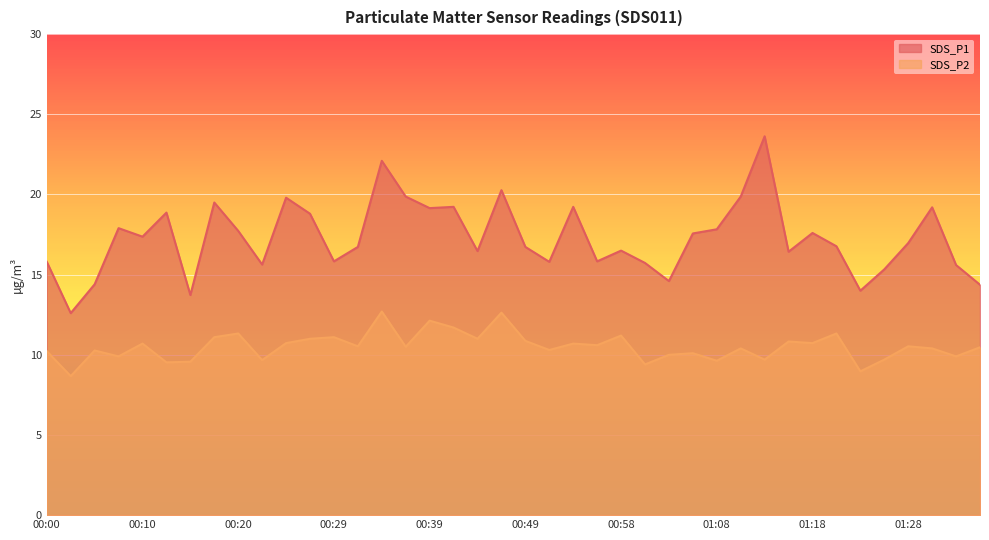

Rank the series by their average value, from highest to lowest.

SDS_P1, SDS_P2